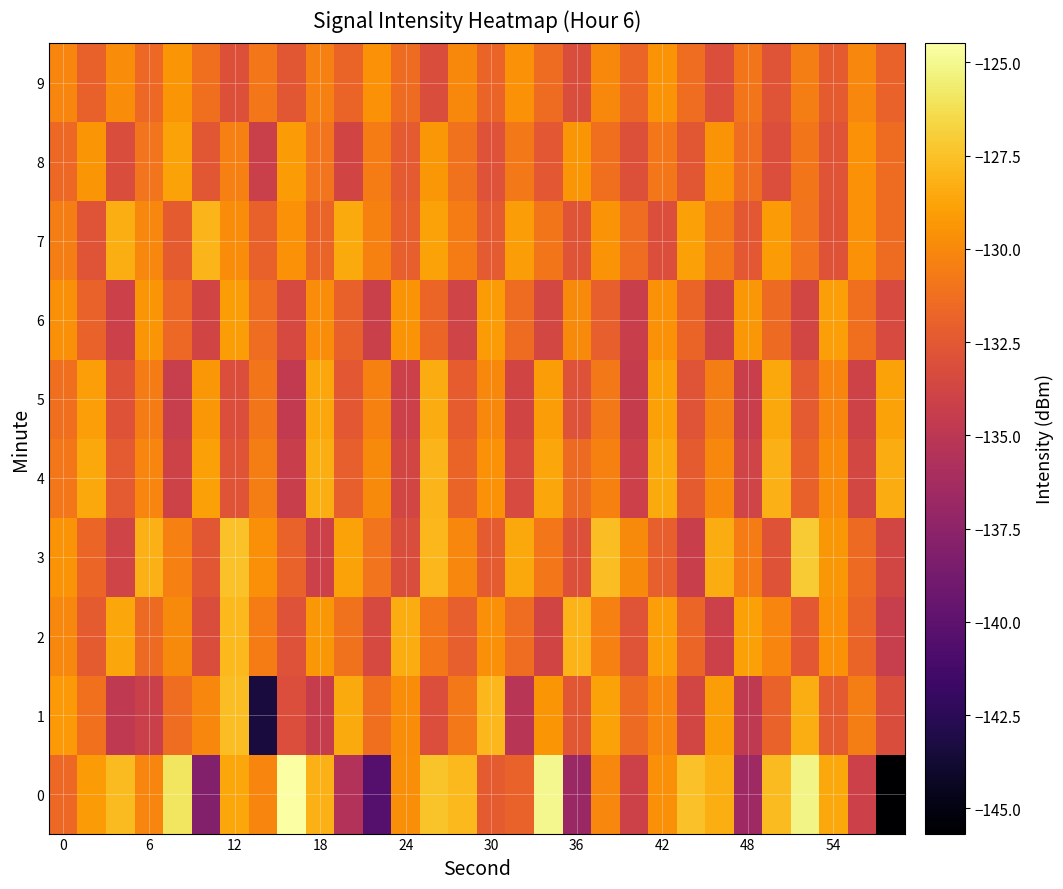

How many series are shown in this chart?

10